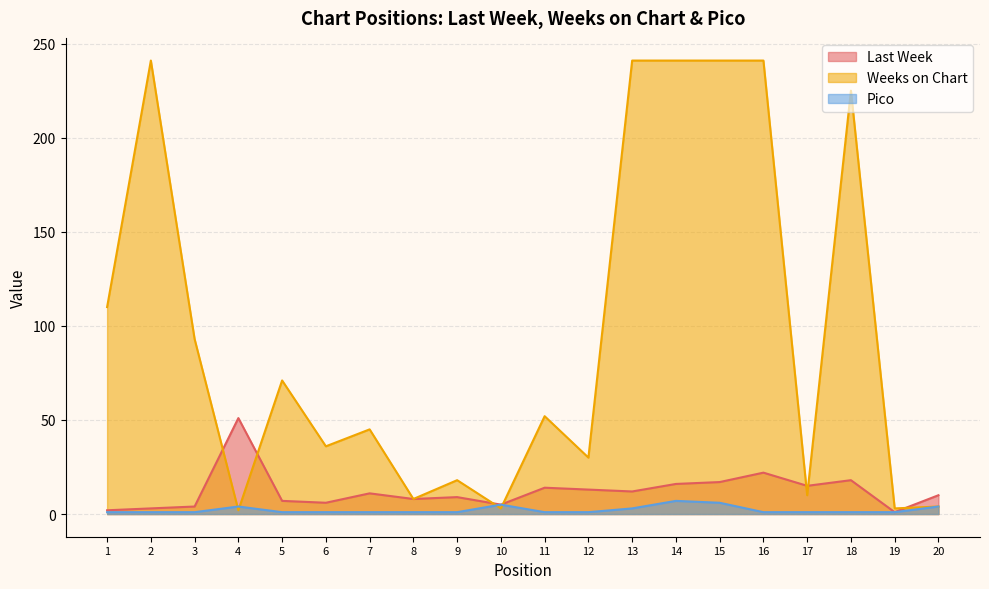

What is the total value across all series at 15?

264